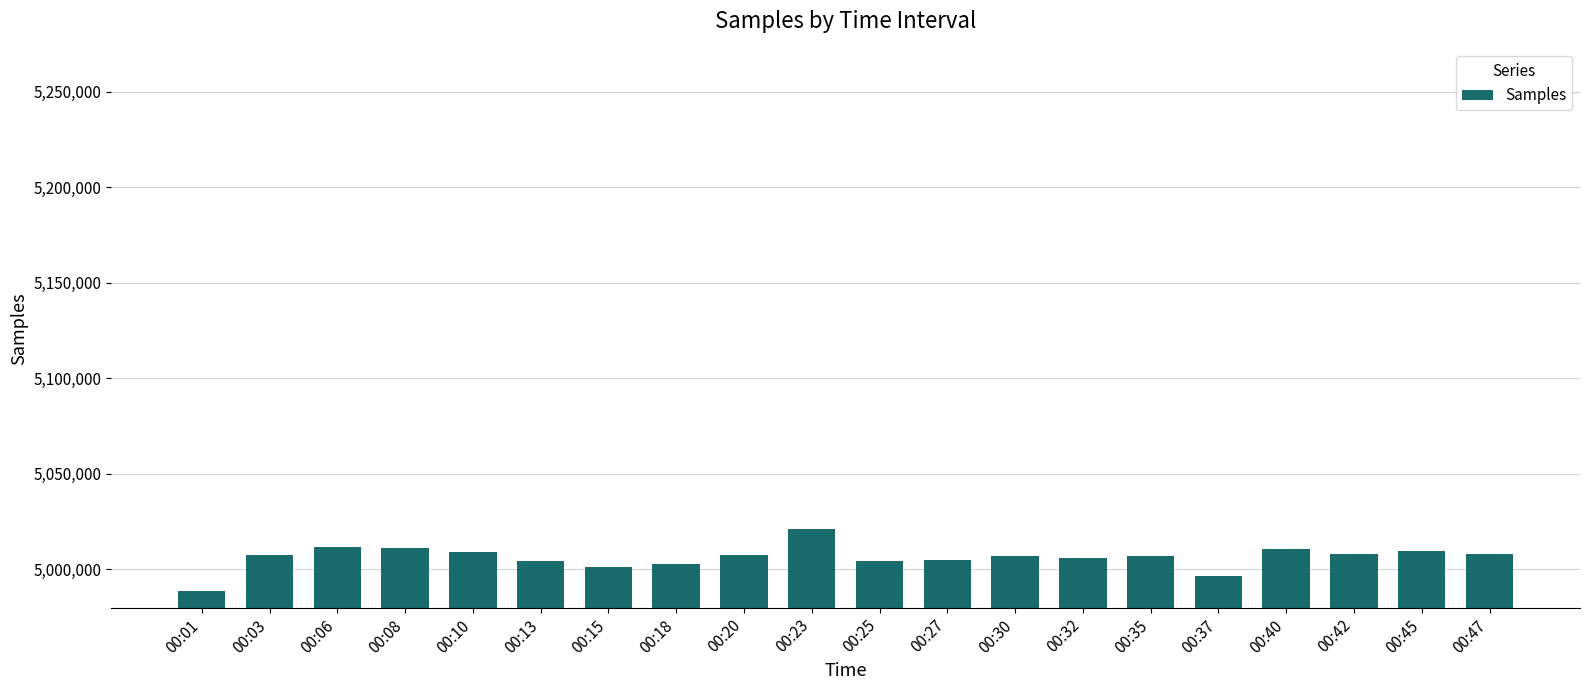

What is the maximum value shown in the chart?

5021297